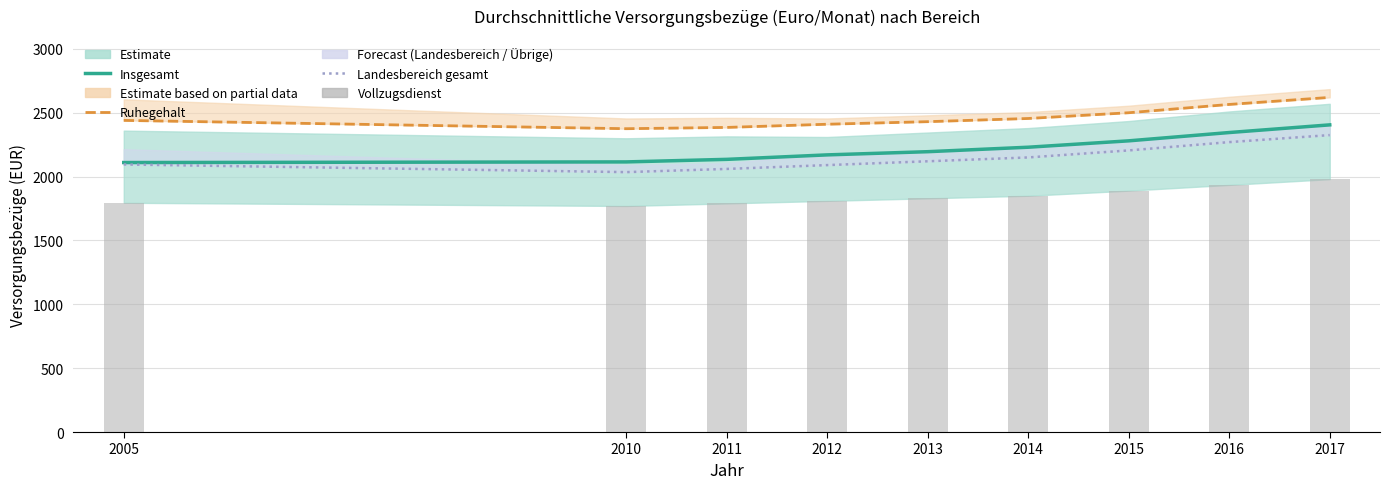

Which category has the lowest value in the Vollzugsdienst series?

2010